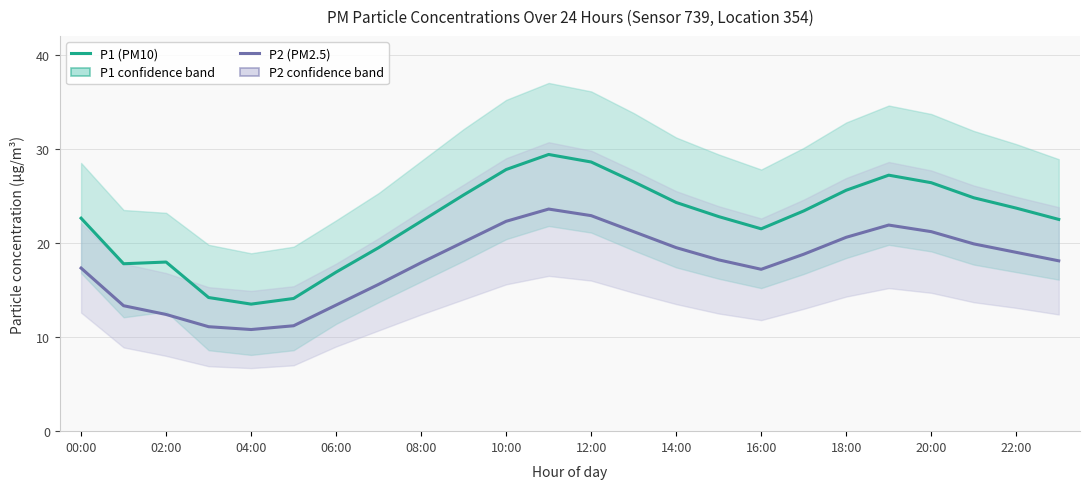

At which label is P2 (PM2.5) closest to 17?

16:00